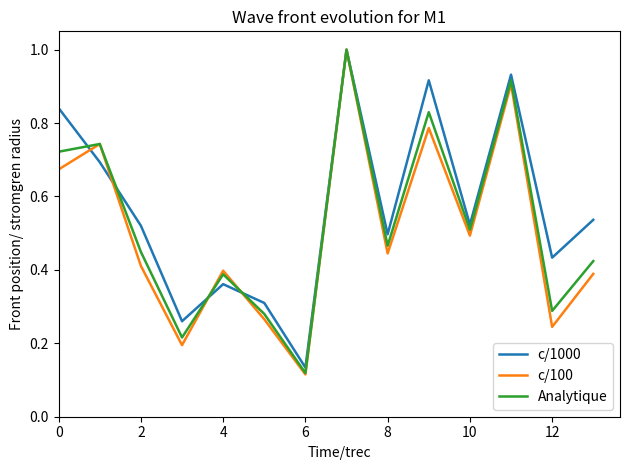

Which series has the largest range (max minus min)?

c/100